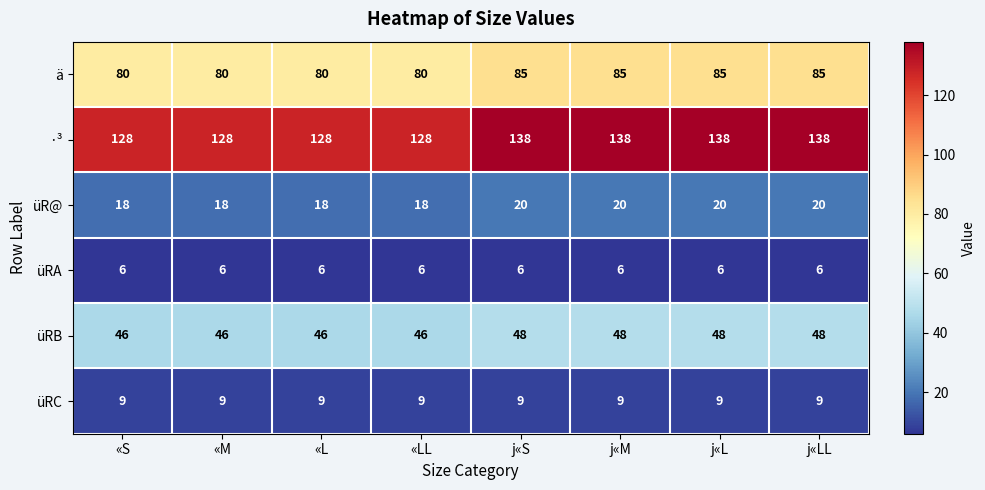

Count the üRB values in the range 46 to 48.

8